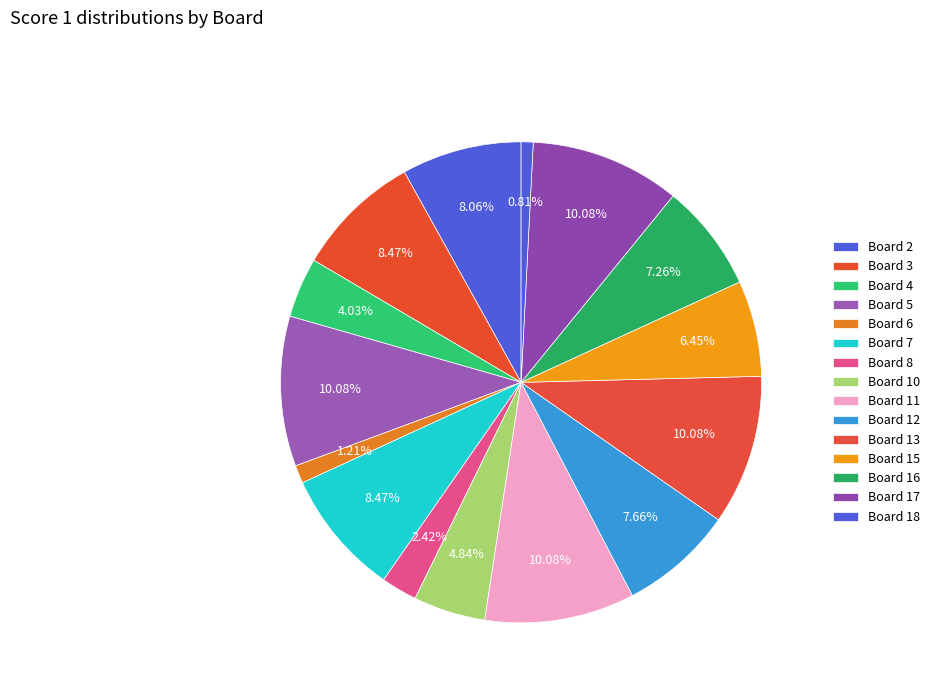

How many segments does this pie chart have?

15